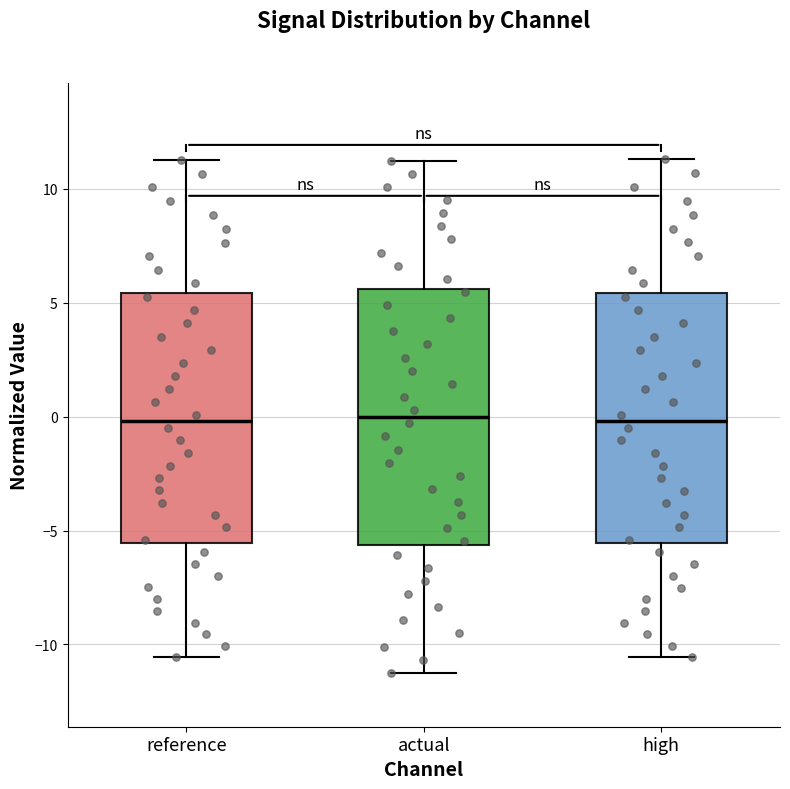

Where does the upper whisker of the box for actual end on the y-axis? The values are not printed on the chart, so give them approximately, as read against the axis.

11.0